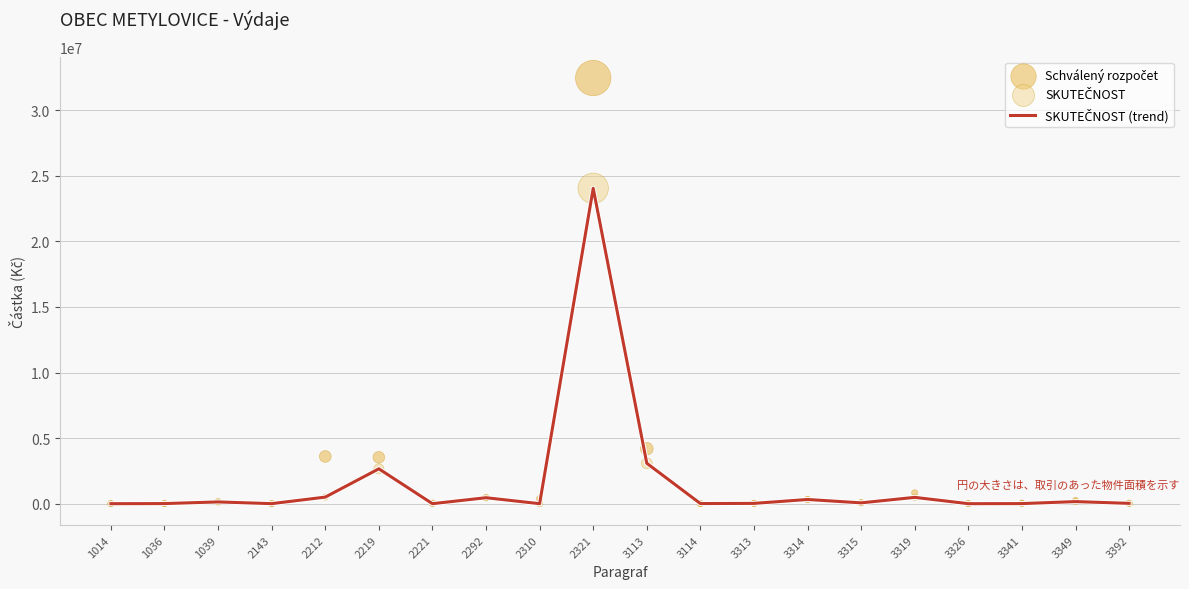

Is the value of SKUTEČNOST (trend) at 3349 greater than the value of SKUTEČNOST at 2143?

Yes